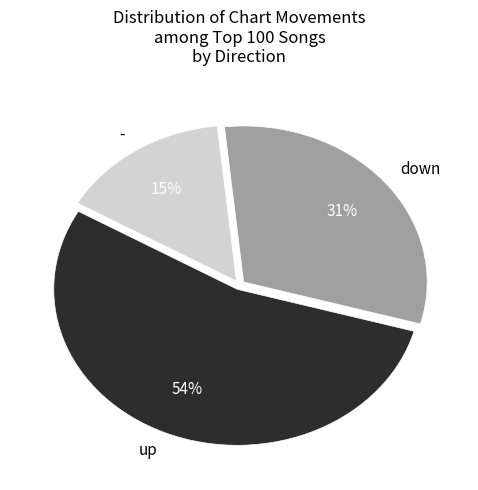

Is the sum of down and up greater than half?

Yes